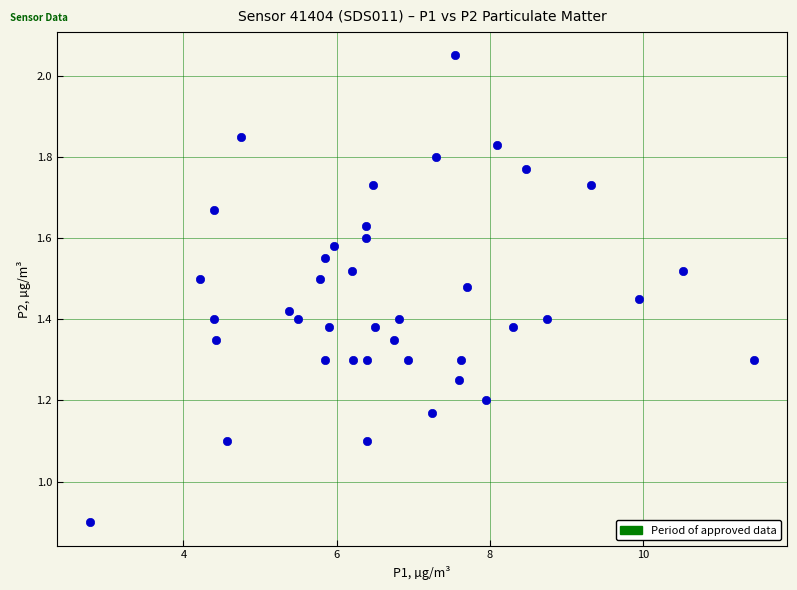

What is the range of X values (max minus min)?

8.7